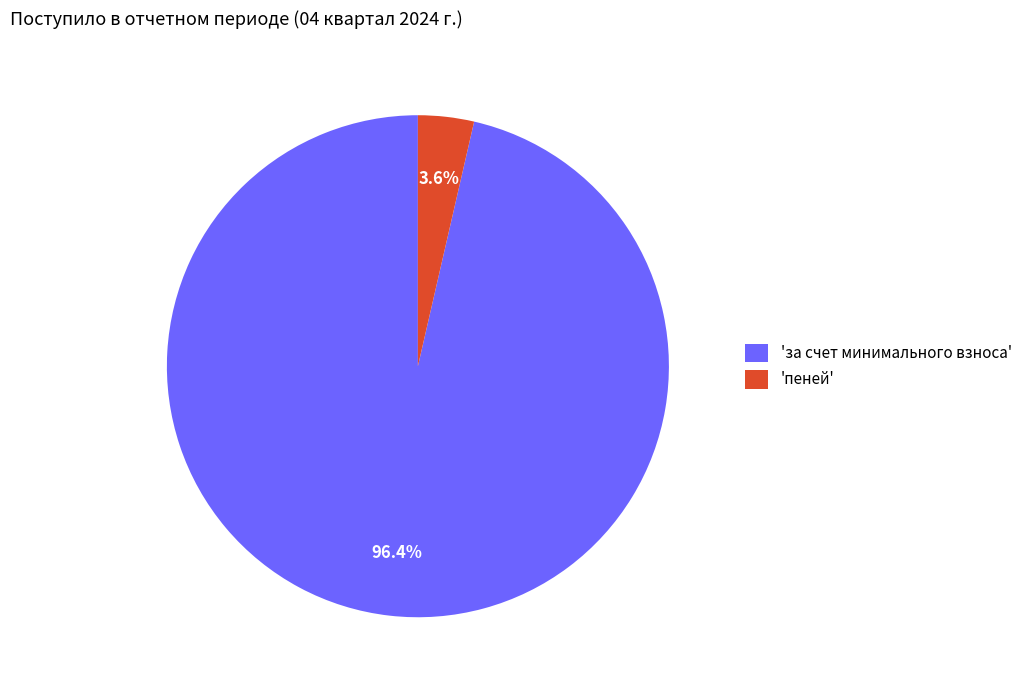

How many segments does this pie chart have?

2